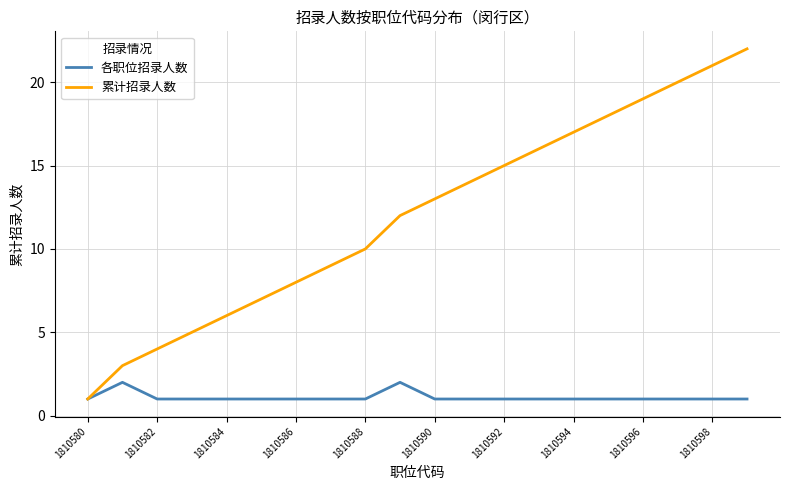

List the series in order of their overall mean, highest first.

累计招录人数, 各职位招录人数